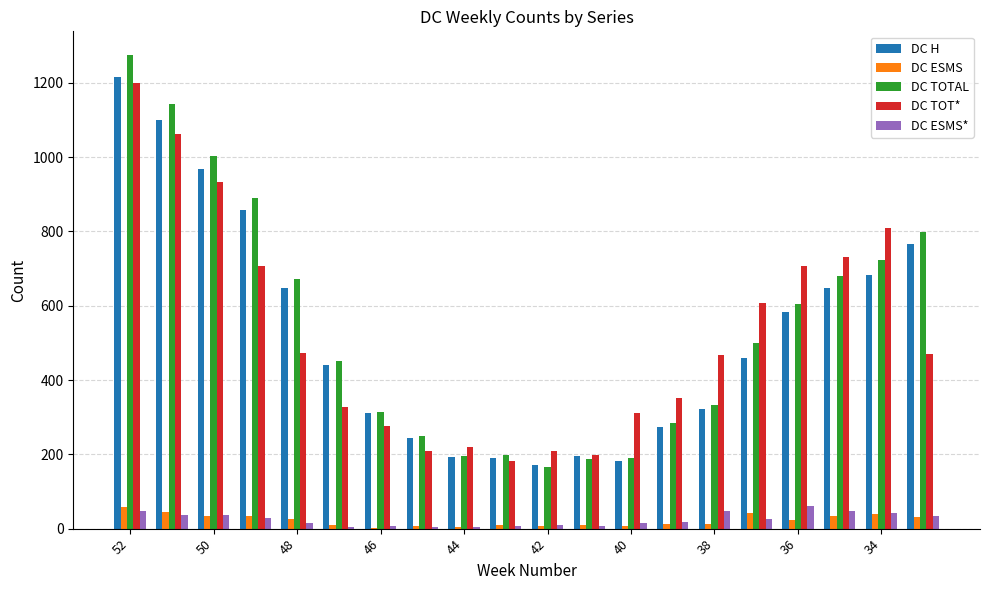

What is the greatest value displayed?

1275